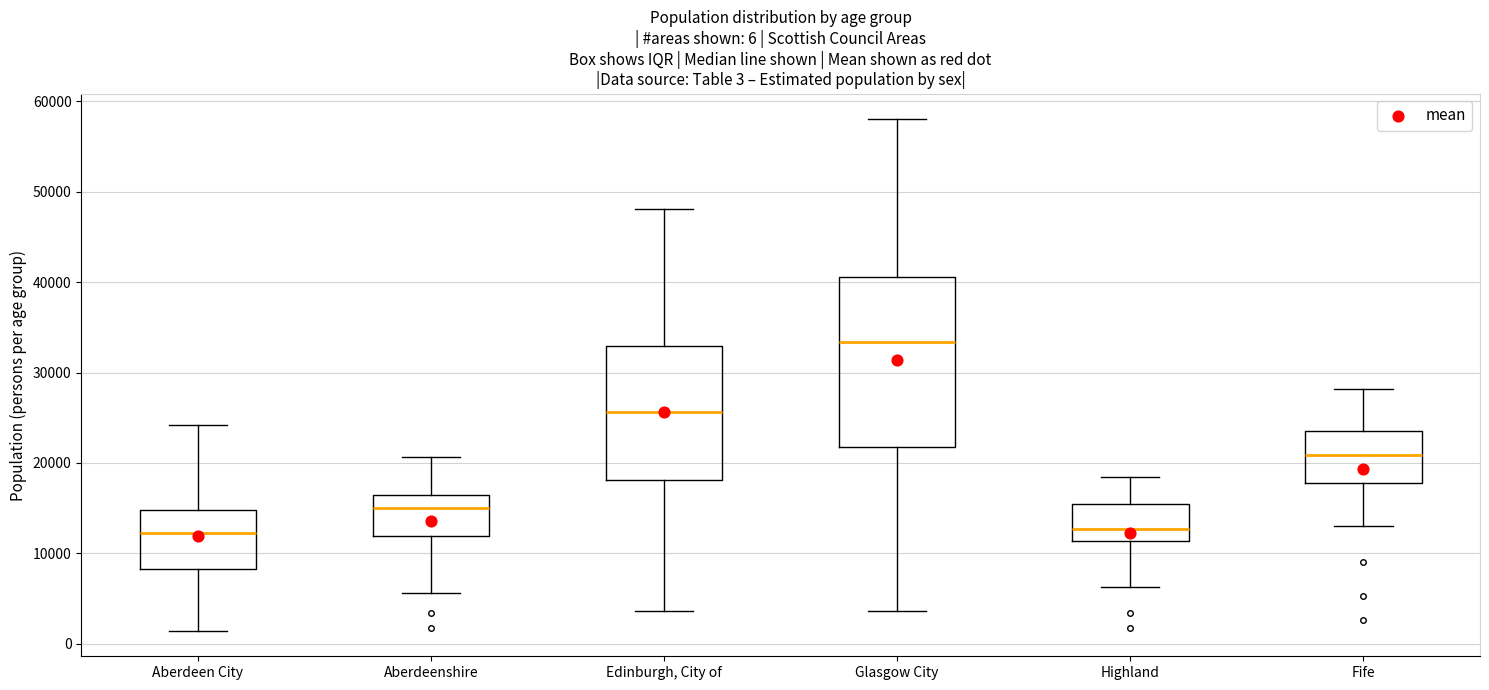

Which box has the highest median line?

Glasgow City